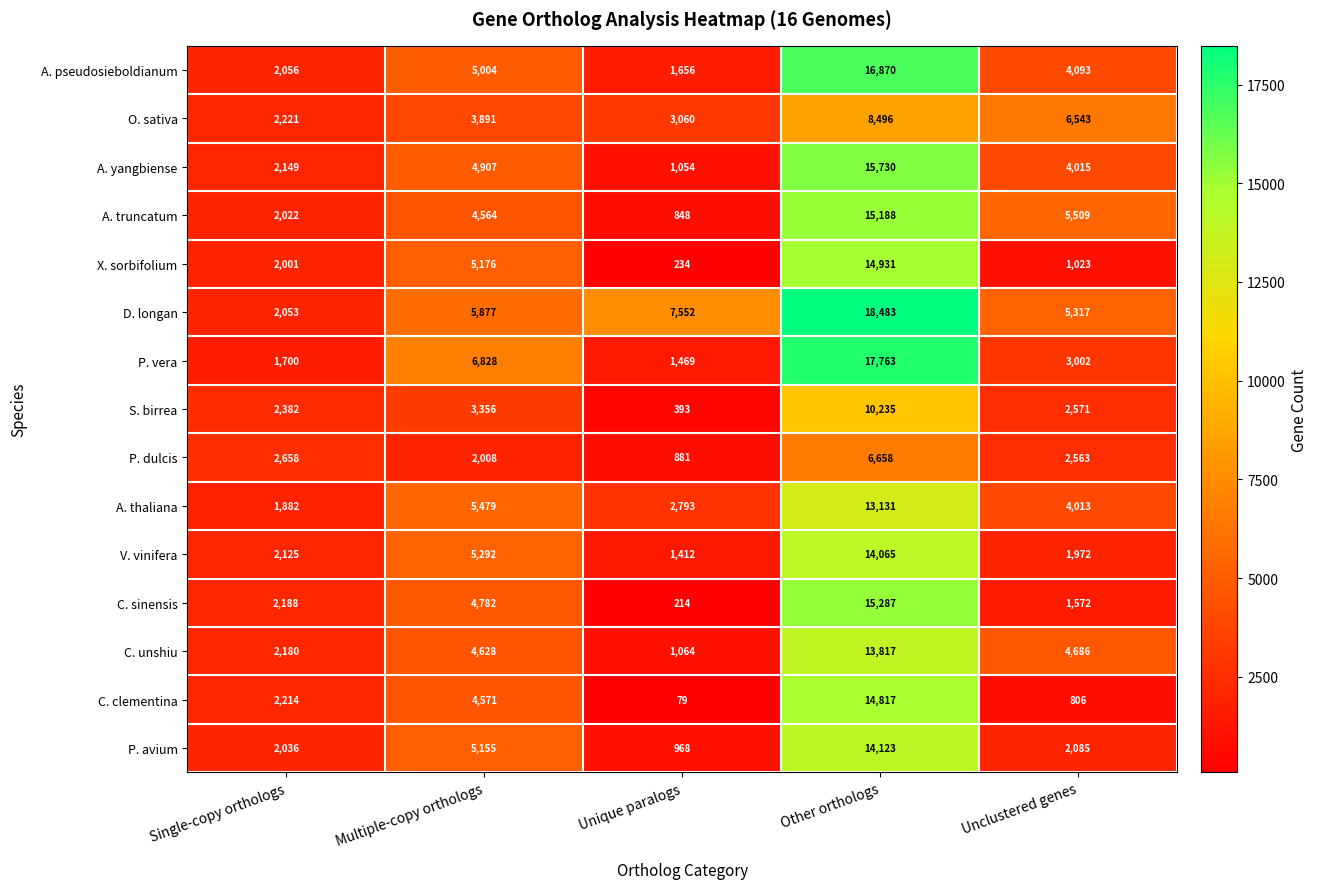

How many categories are shown in the chart?

5